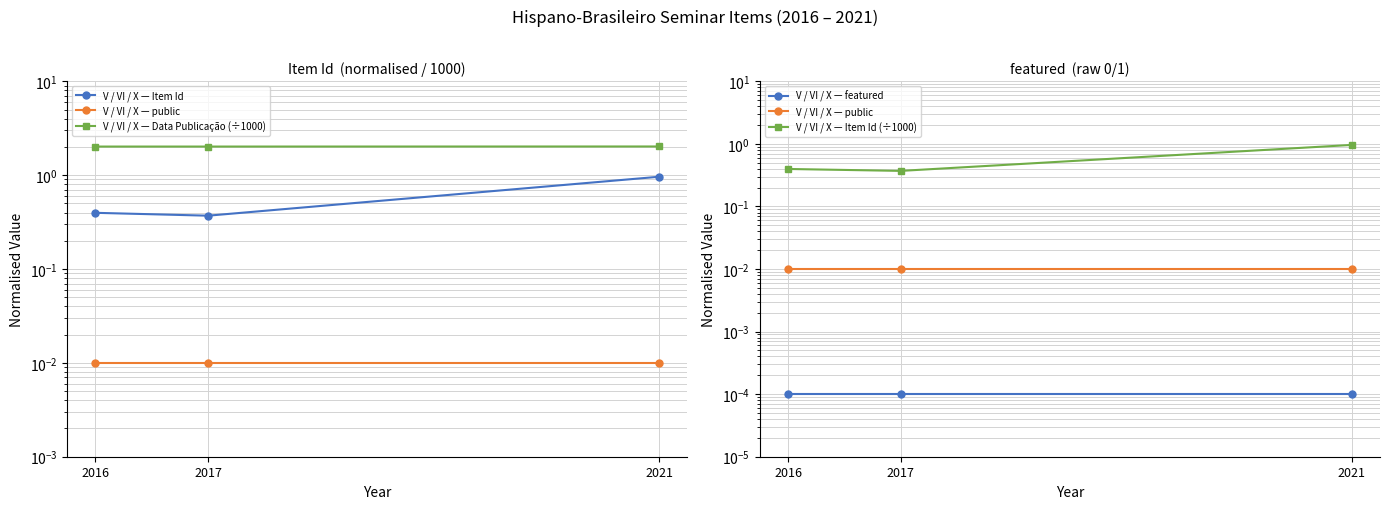

Reading right to left, what are all the values shown in this chart?

V / VI / X — Item Id: 1.0	0.4	0.4
V / VI / X — public: 0.0	0.0	0.0
V / VI / X — Data Publicação (÷1000): 2.0	2.0	2.0
V / VI / X — featured: 0.0	0.0	0.0
V / VI / X — Item Id (÷1000): 1.0	0.4	0.4